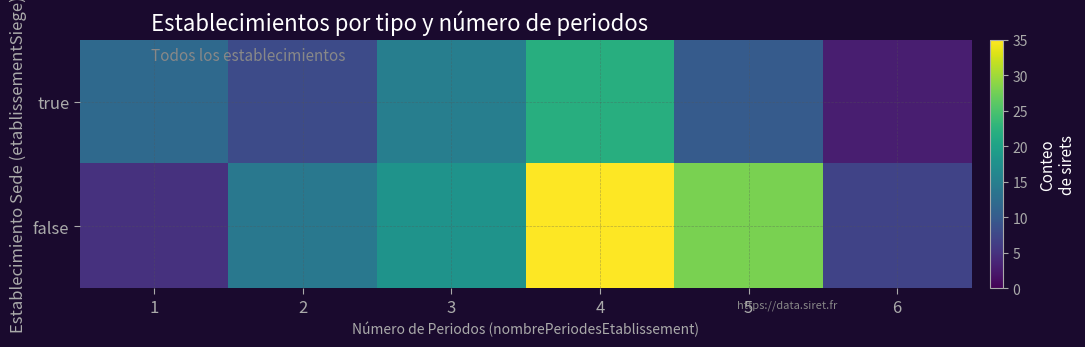

Reading left to right, extract all data points from this chart.

true: 1=12	2=8	3=15	4=22	5=10	6=3
false: 1=5	2=14	3=18	4=35	5=28	6=7